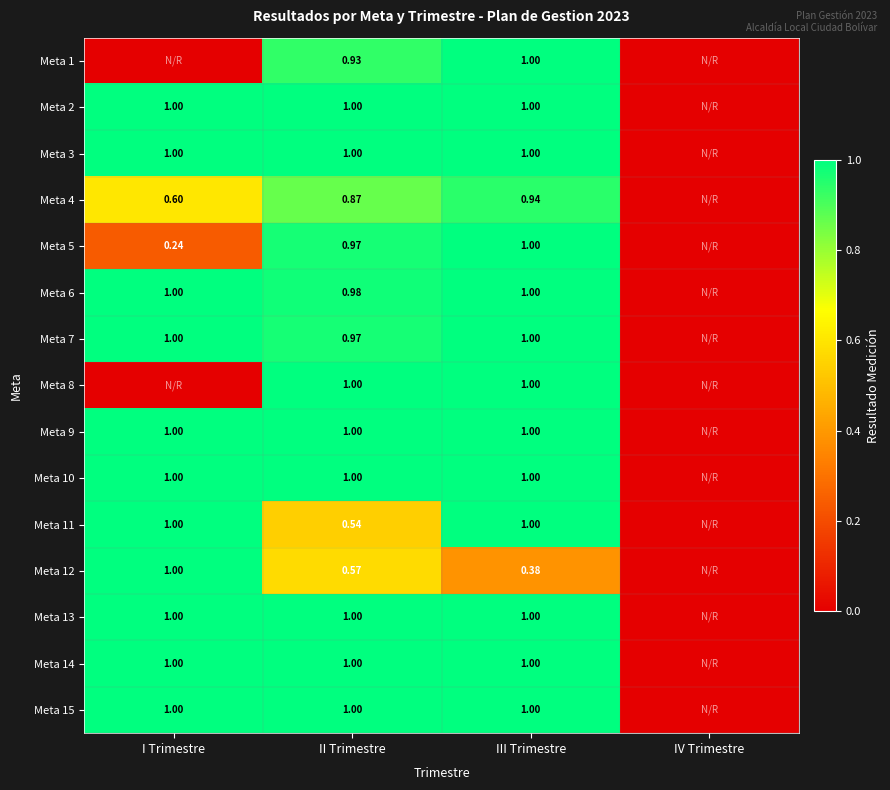

How many positive values does the Meta 7 series have?

3